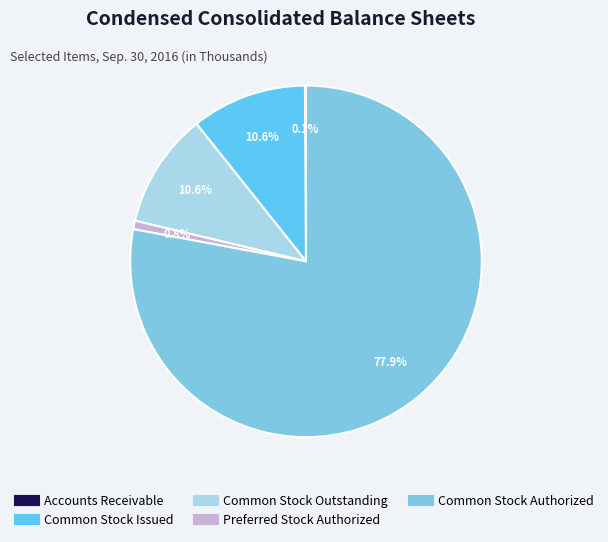

Is there a majority slice in this chart?

Yes